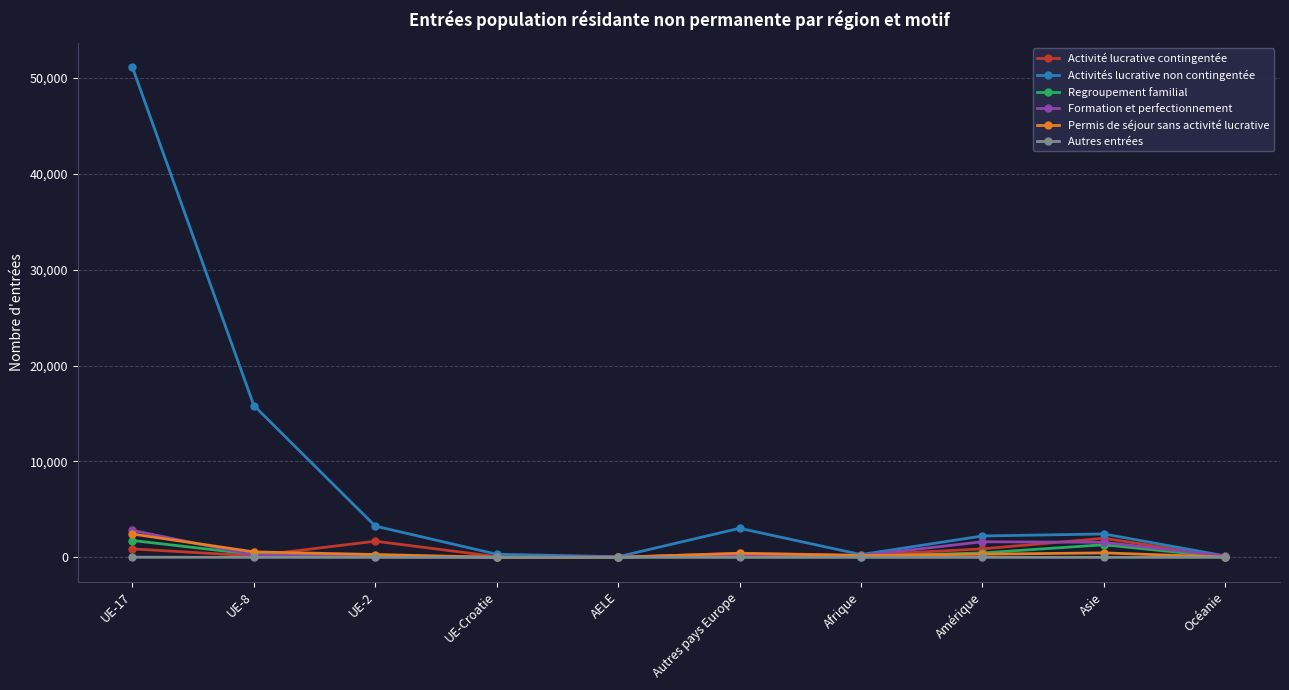

What is the maximum value for Regroupement familial?

1758